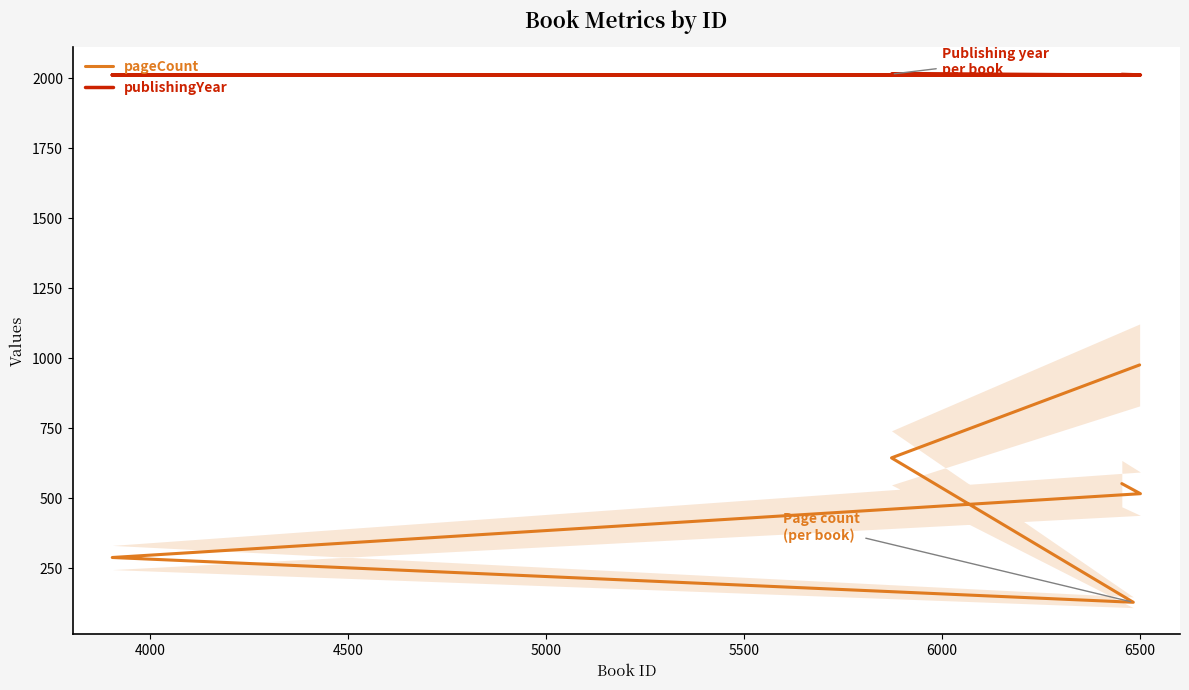

List the series in order of their peak value, lowest first.

pageCount, publishingYear